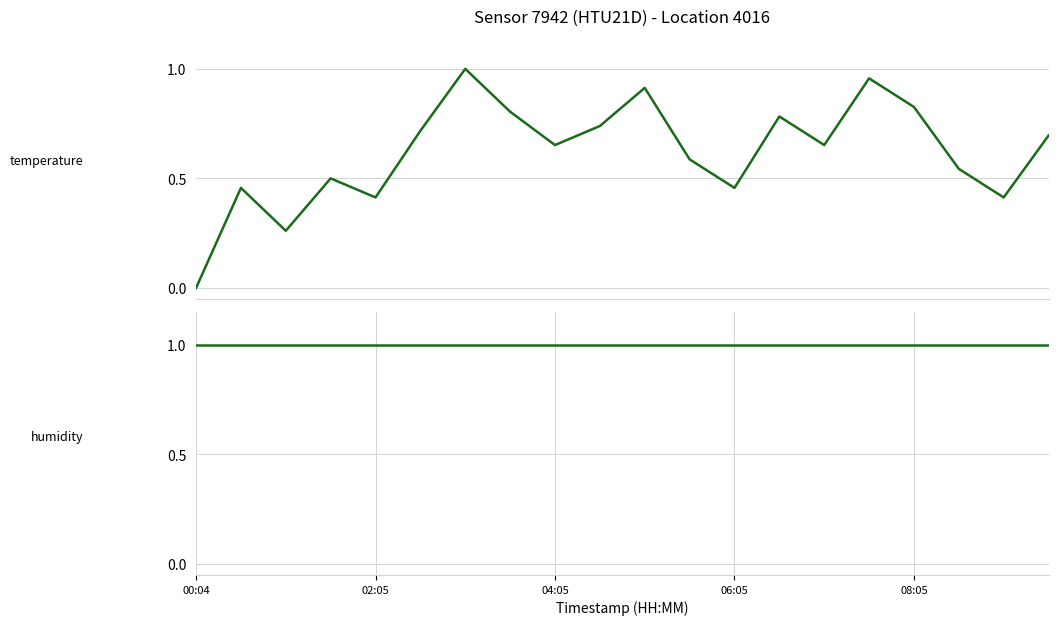

True or false: temperature and humidity intersect in this chart.

False